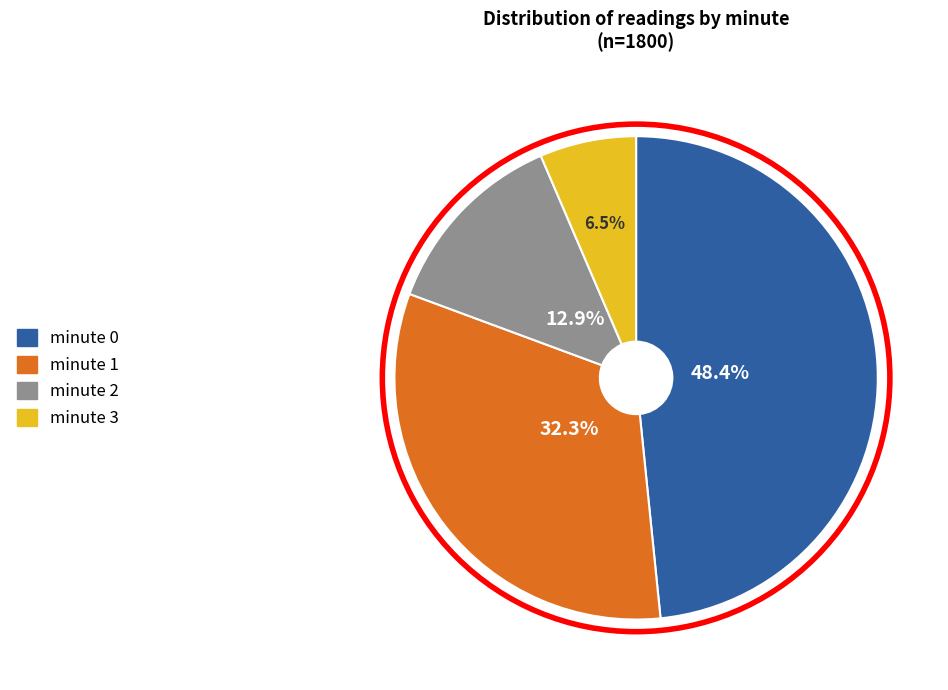

To the nearest percent, what is the average slice percentage?

25%